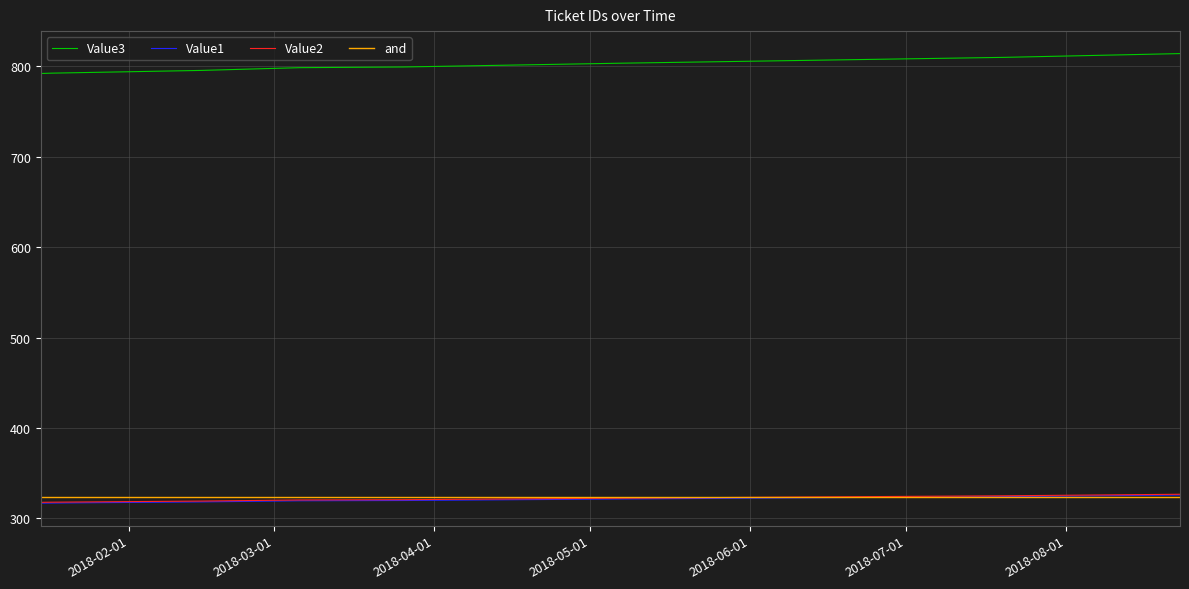

What is the highest value of the and series?

323.0